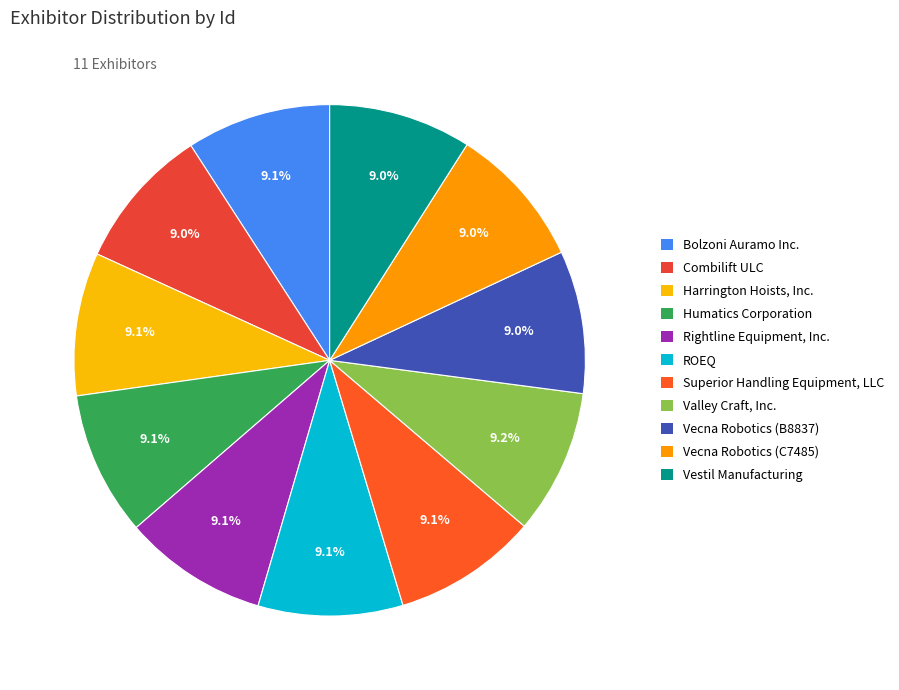

Count the number of slices in the pie.

11